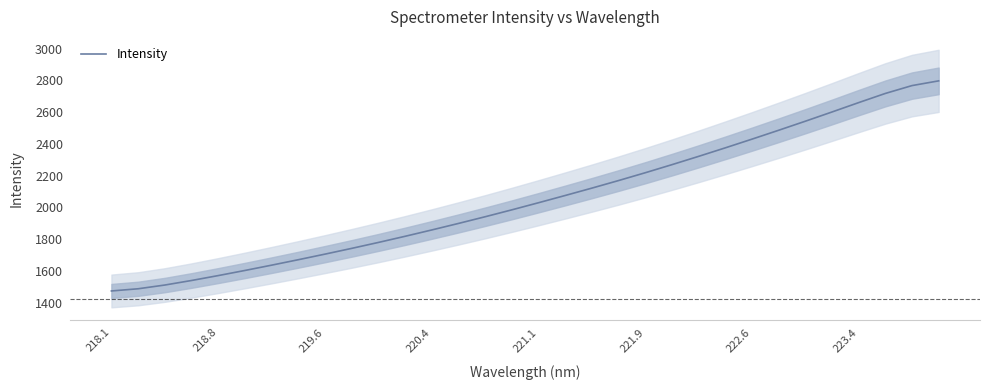

Count the number of categories in the chart.

32